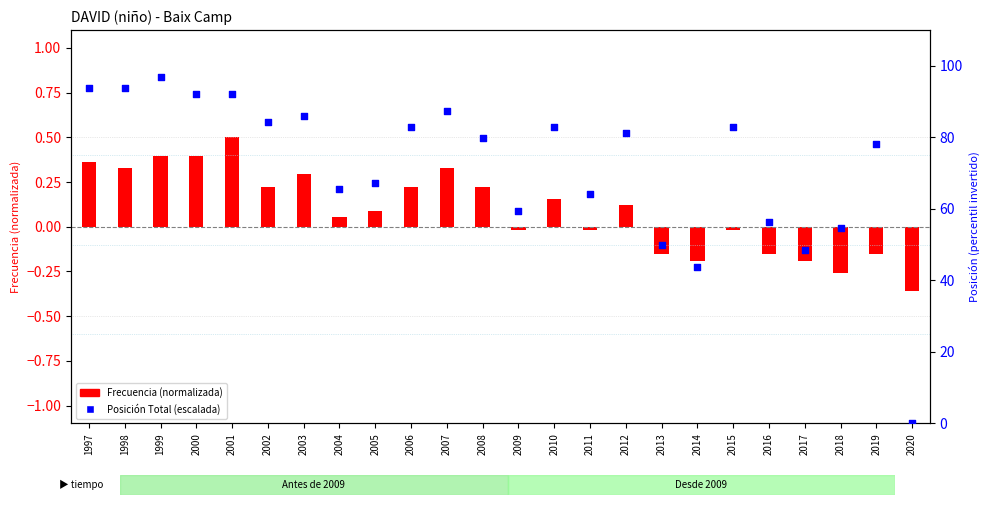

Is the value of Posición Total (escalada) at 2019 greater than the value of Frecuencia (normalizada) at 2005?

Yes